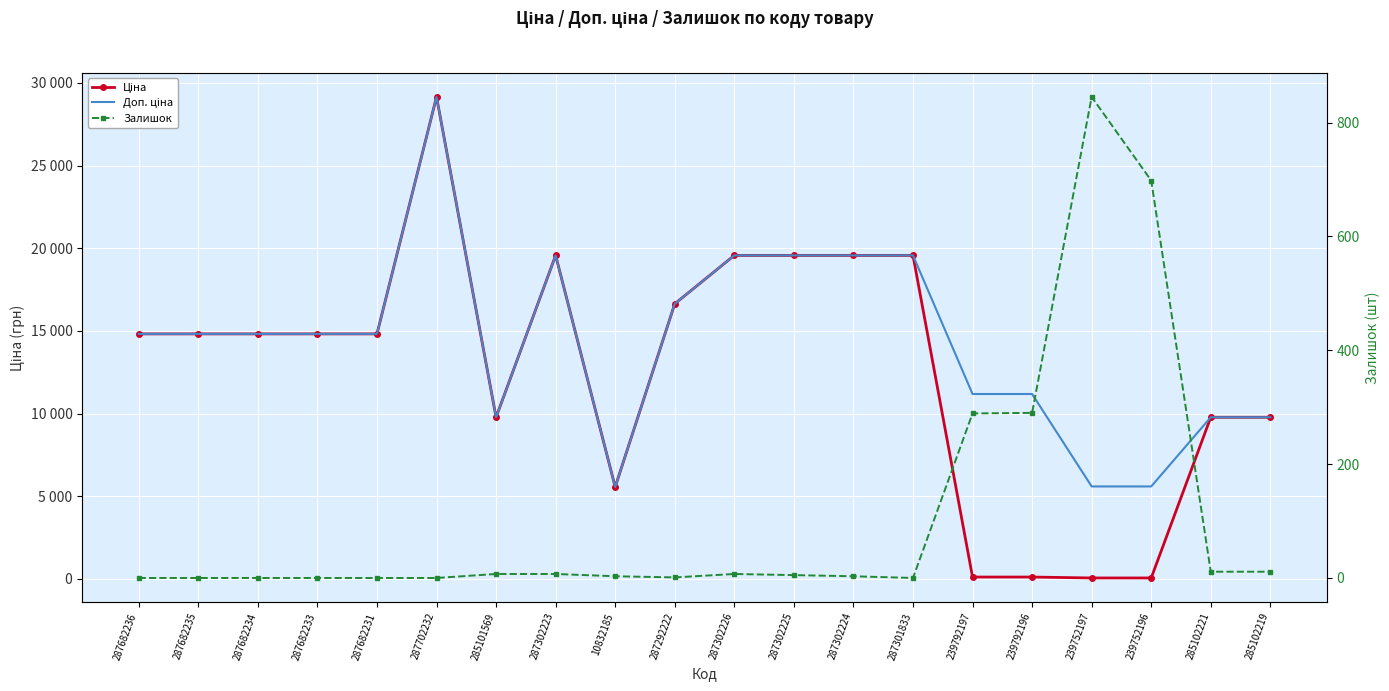

Which series changed the most between 287682233 and 239792197?

Ціна